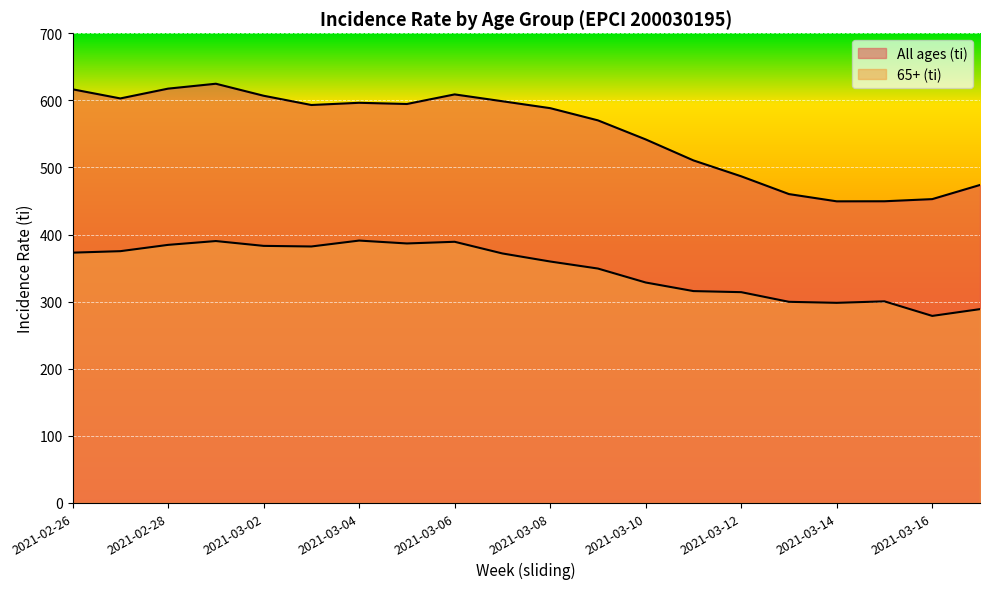

How many lines are shown in the chart?

2